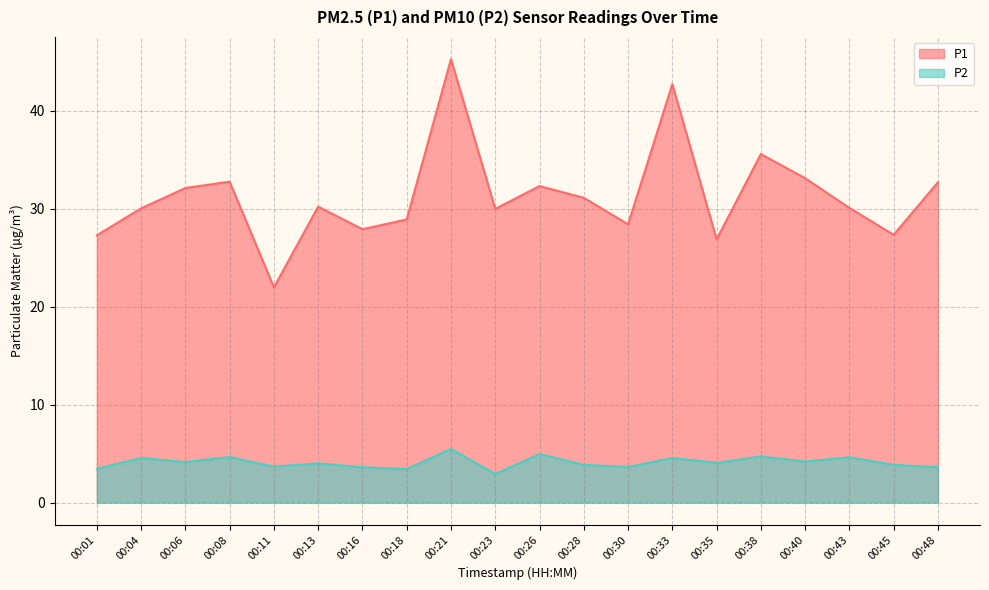

What is the average value of the P1 series?

31.4